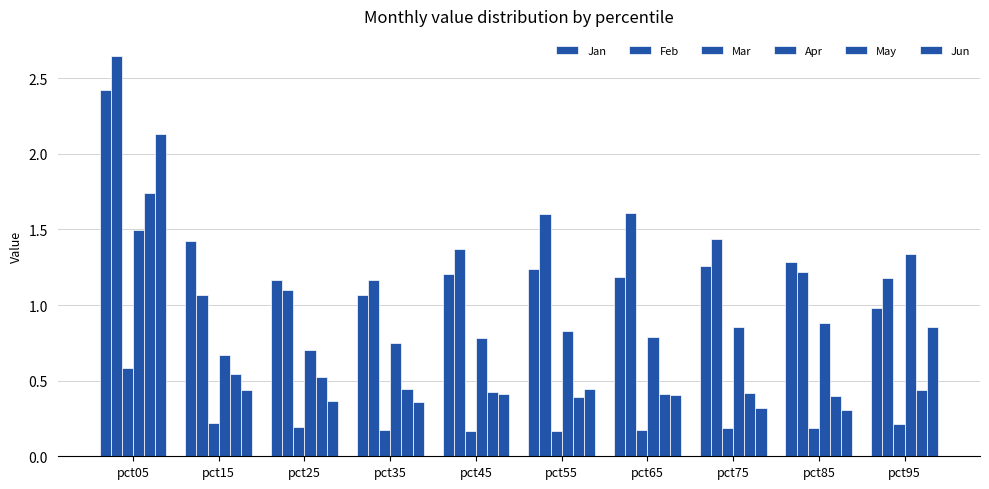

How many distinct data groups are displayed?

6